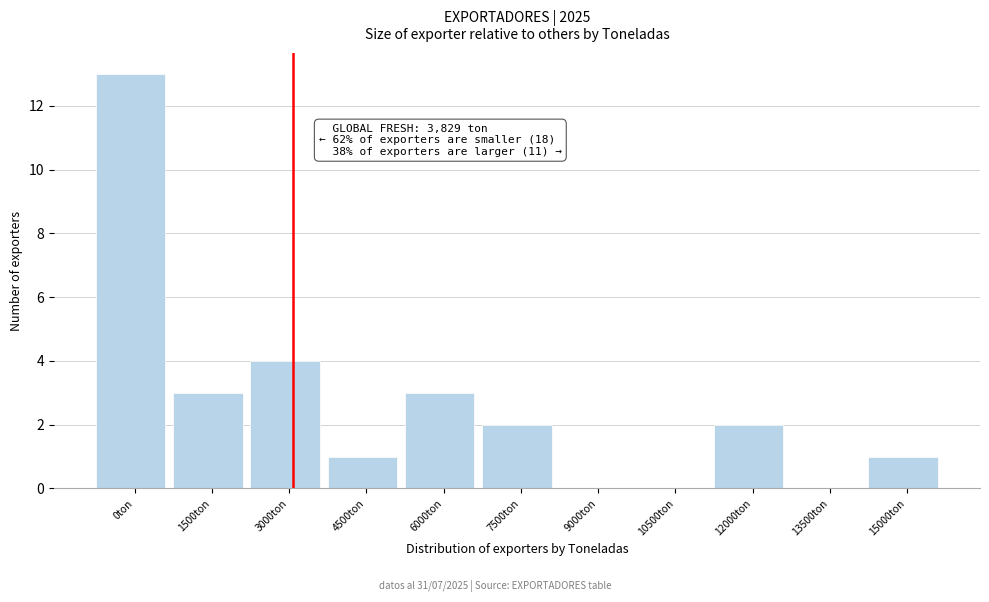

Reading left to right, transcribe all the data shown in this chart.

0ton=13	1500ton=3	3000ton=4	4500ton=1	6000ton=3	7500ton=2	9000ton=0	10500ton=0	12000ton=2	13500ton=0	15000ton=1